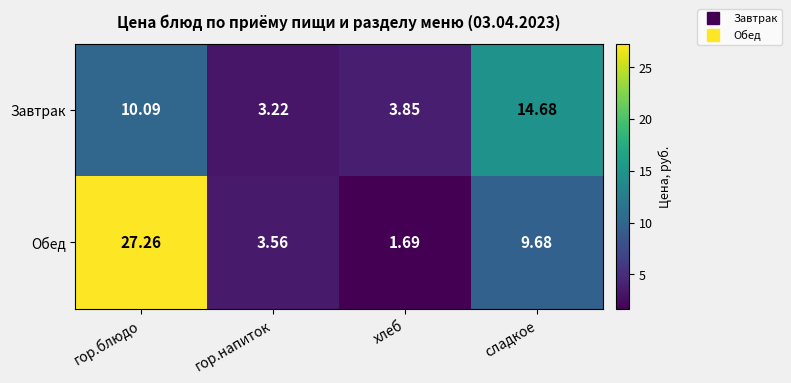

What is the maximum value shown in the chart?

27.3